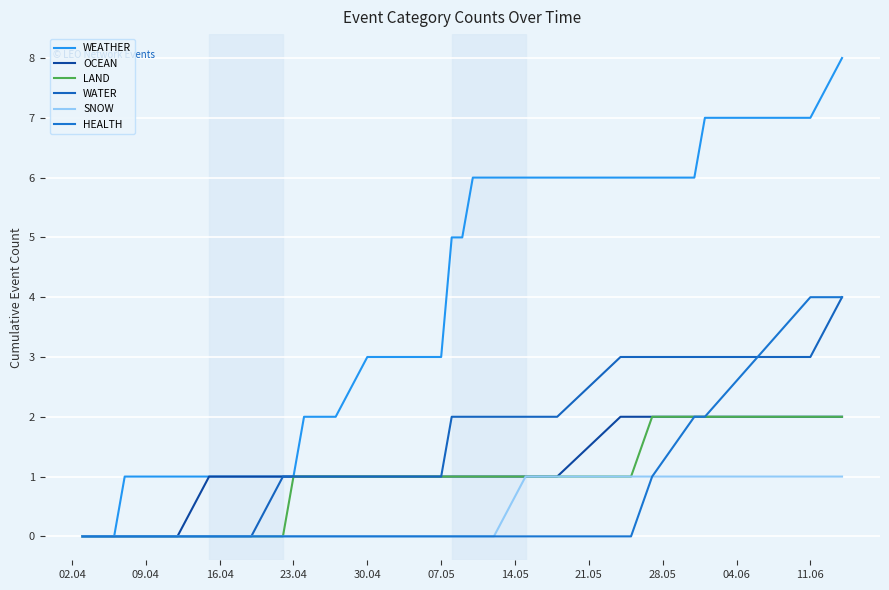

Is this an area chart (filled region under the line)?

No